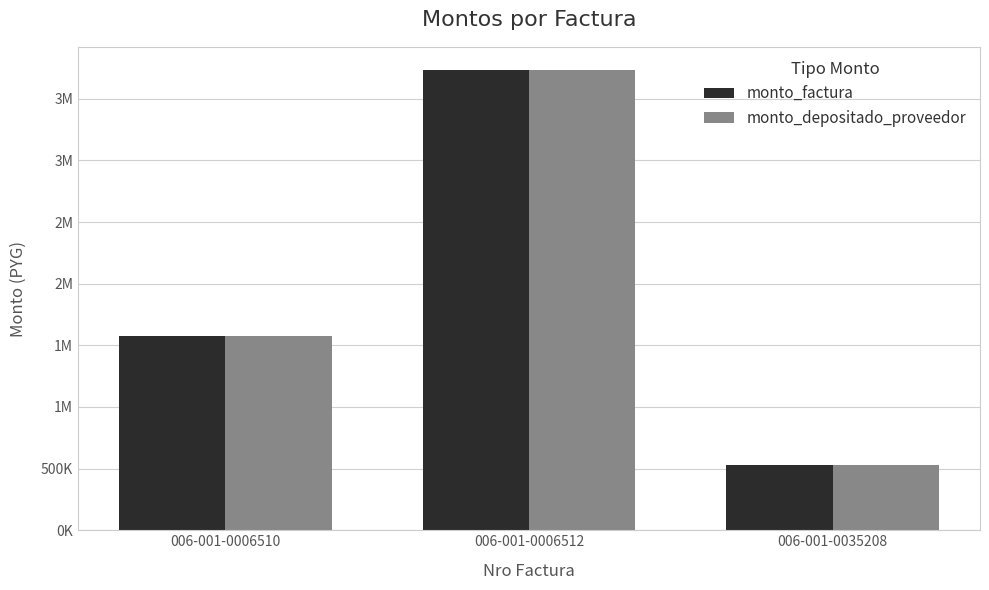

What is the total value across all series at 006-001-0006510?

3144000